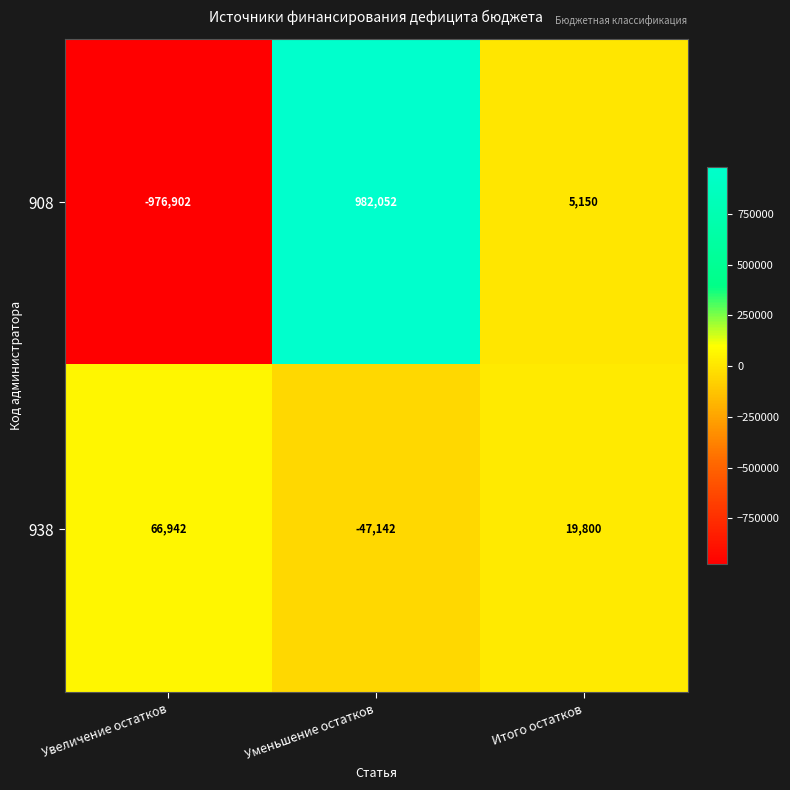

Where does the 908 series first go above 5150?

Уменьшение остатков